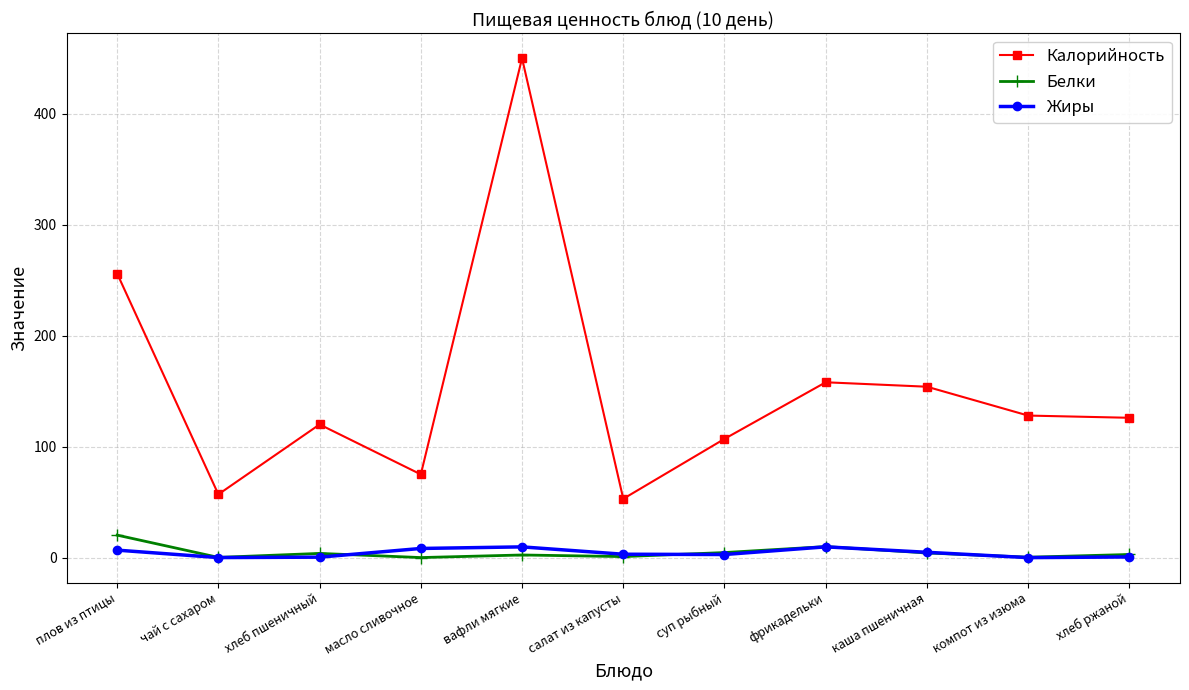

What position from the right is салат из капусты?

6